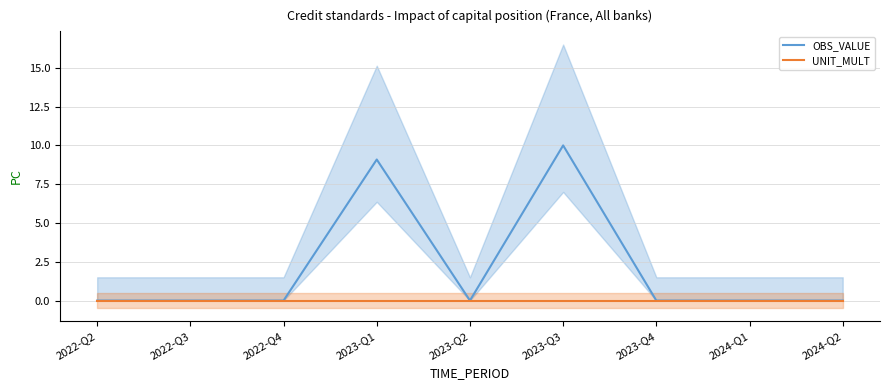

Rank the series by their average value, from lowest to highest.

UNIT_MULT, OBS_VALUE